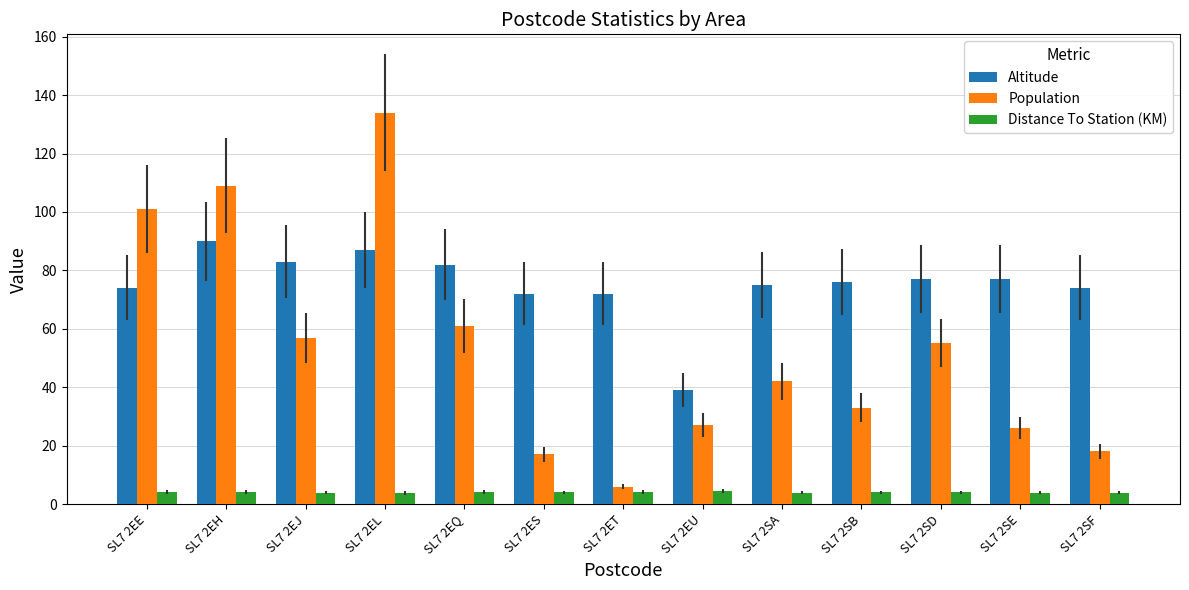

Between SL7 2EH and SL7 2EJ, which series saw the biggest shift?

Population